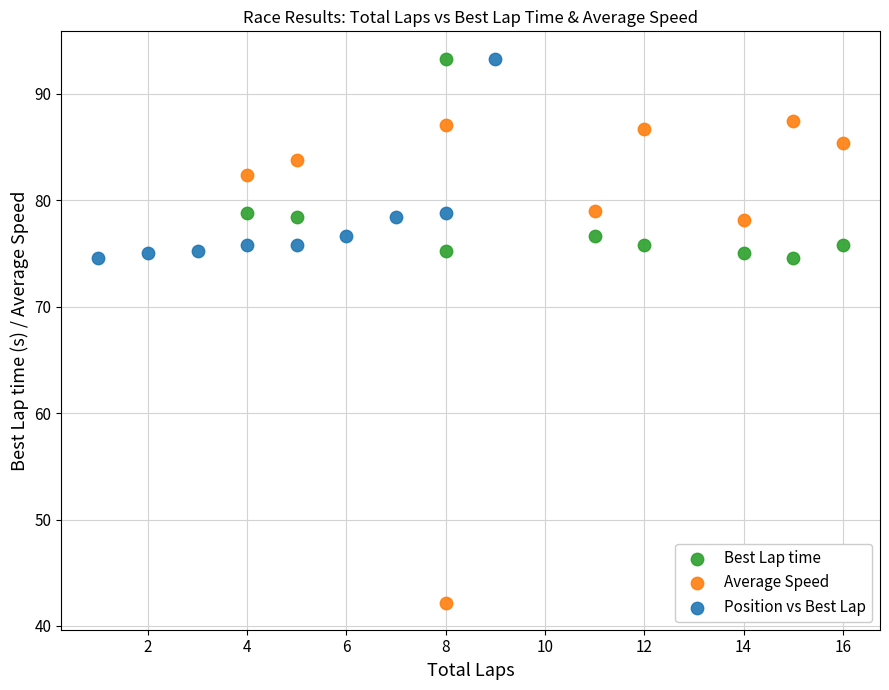

Which series has the largest Y range (max minus min)?

Average Speed